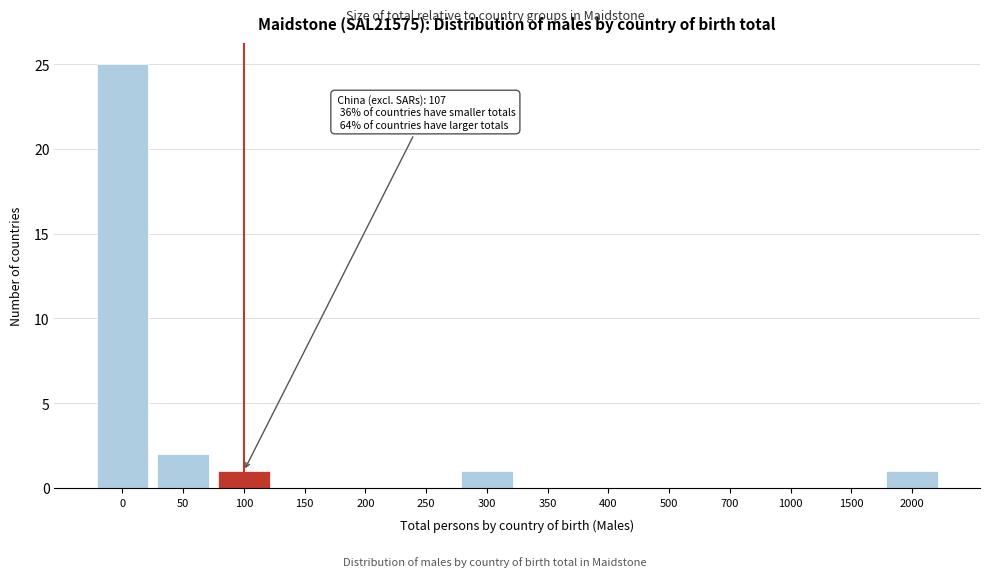

Reading left to right, extract all data points from this chart.

0=25	50=2	100=1	150=0	200=0	250=0	300=1	350=0	400=0	500=0	700=0	1000=0	1500=0	2000=1